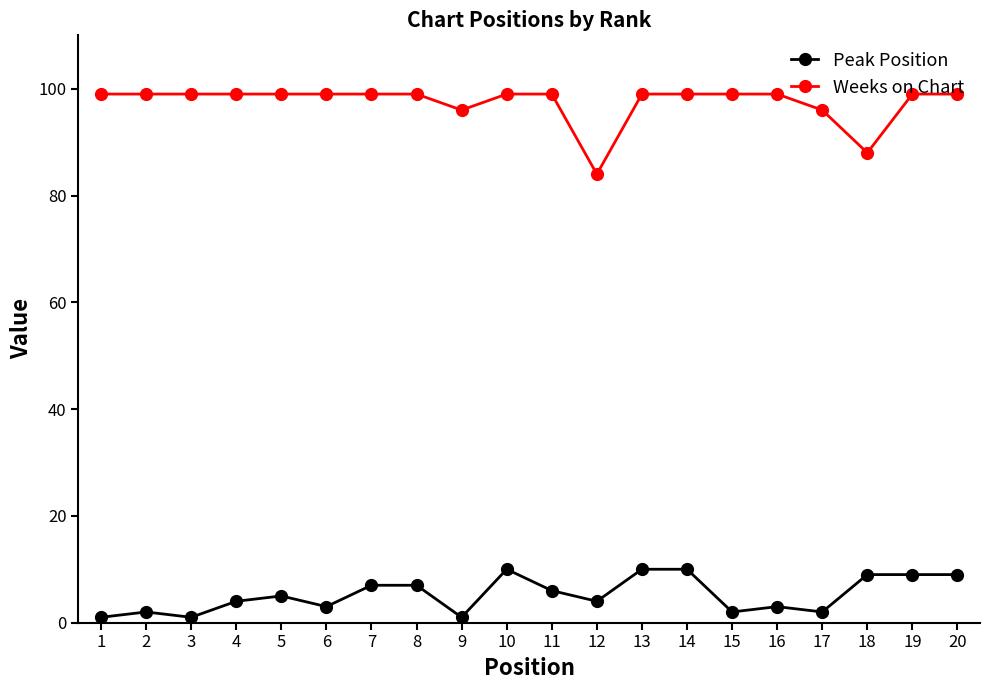

True or false: Peak Position has more than 0 interior local peaks.

True